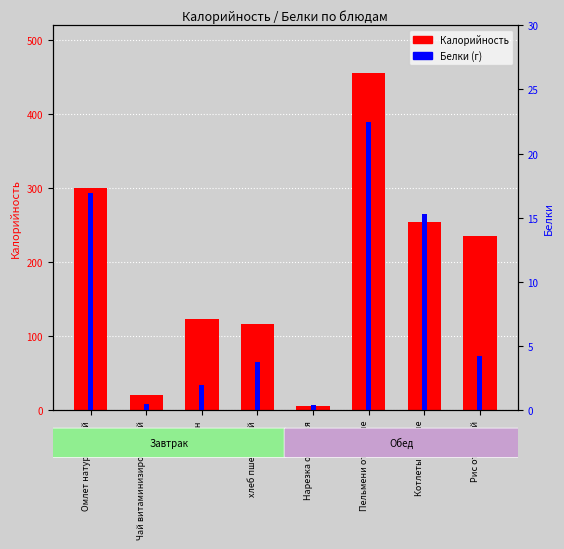

Which series has the largest total across all categories?

Калорийность